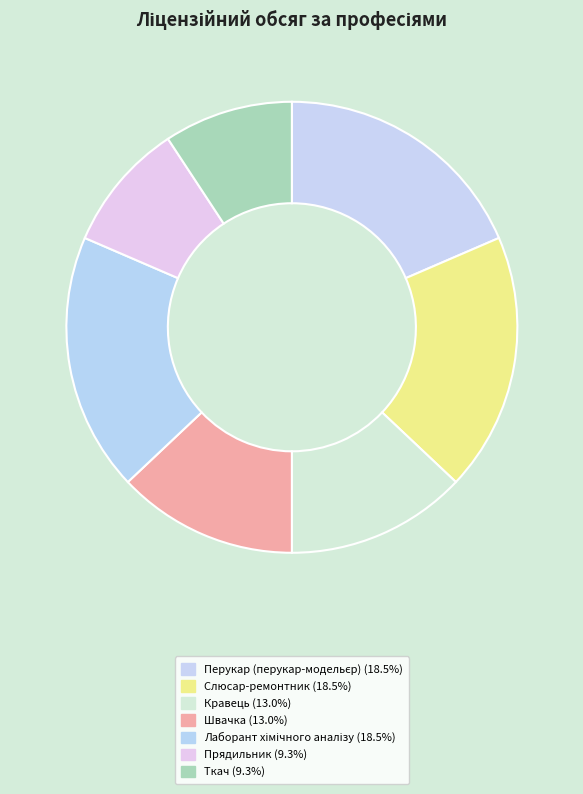

Is there any slice that represents more than half of the pie?

No